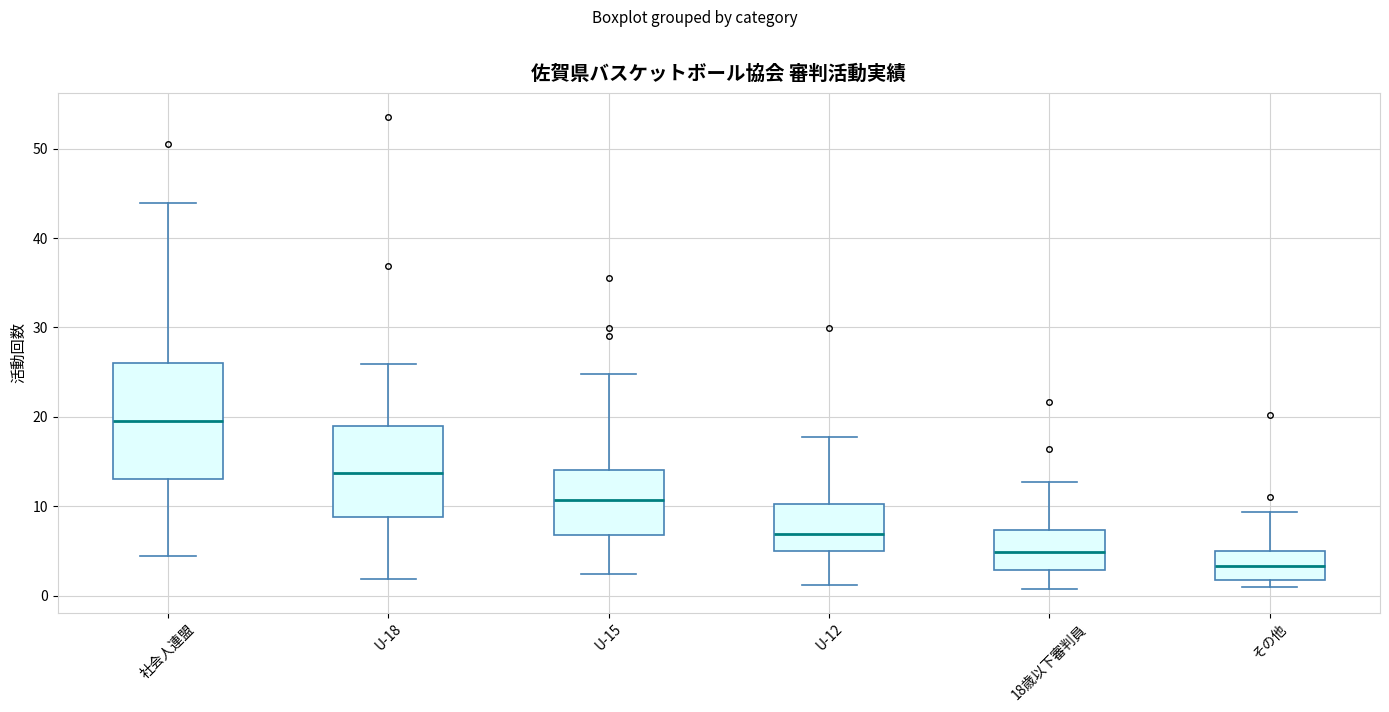

Where is the lower edge of the box for U-15 on the y-axis? The values are not printed on the chart, so give them approximately, as read against the axis.

7